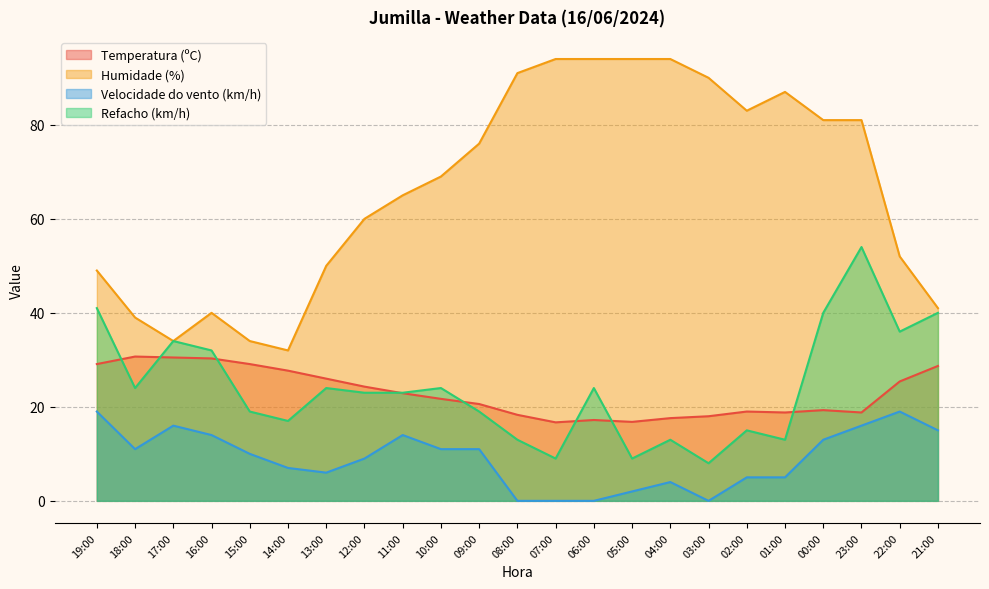

What is the lowest value of the Refacho (km/h) series?

8.0